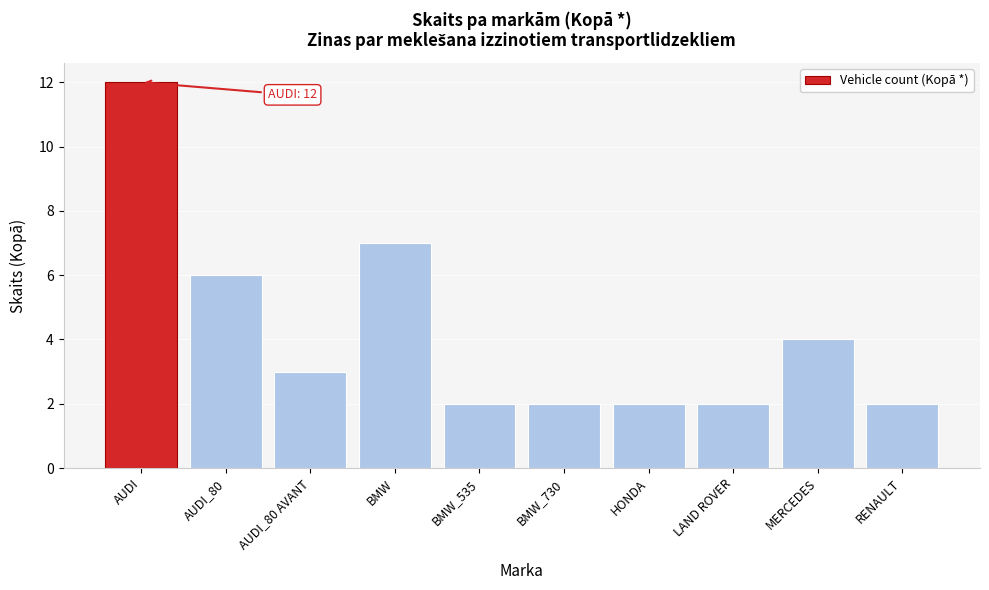

Reading left to right, what are all the values shown in this chart?

AUDI=12	AUDI_80=6	AUDI_80 AVANT=3	BMW=7	BMW_535=2	BMW_730=2	HONDA=2	LAND ROVER=2	MERCEDES=4	RENAULT=2